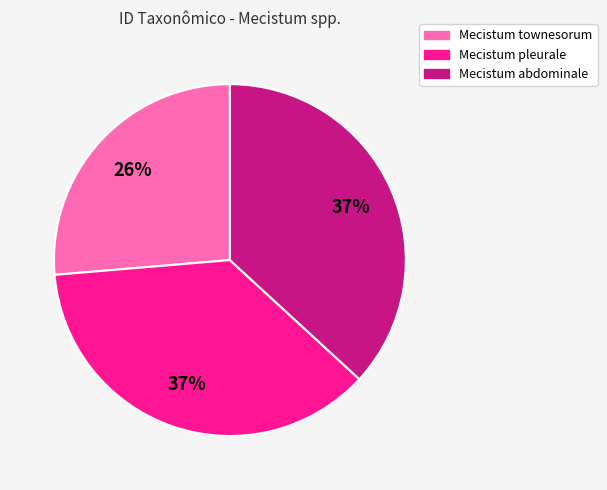

Approximately how many times larger is the value at Mecistum pleurale compared to Mecistum abdominale?

1.0